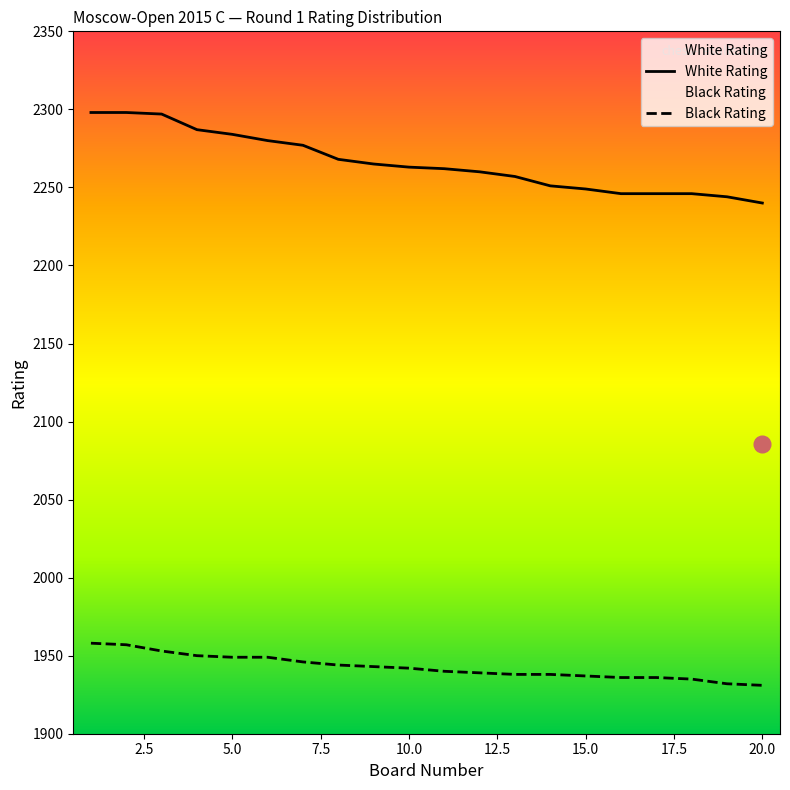

Which series has the largest total across all categories?

White Rating